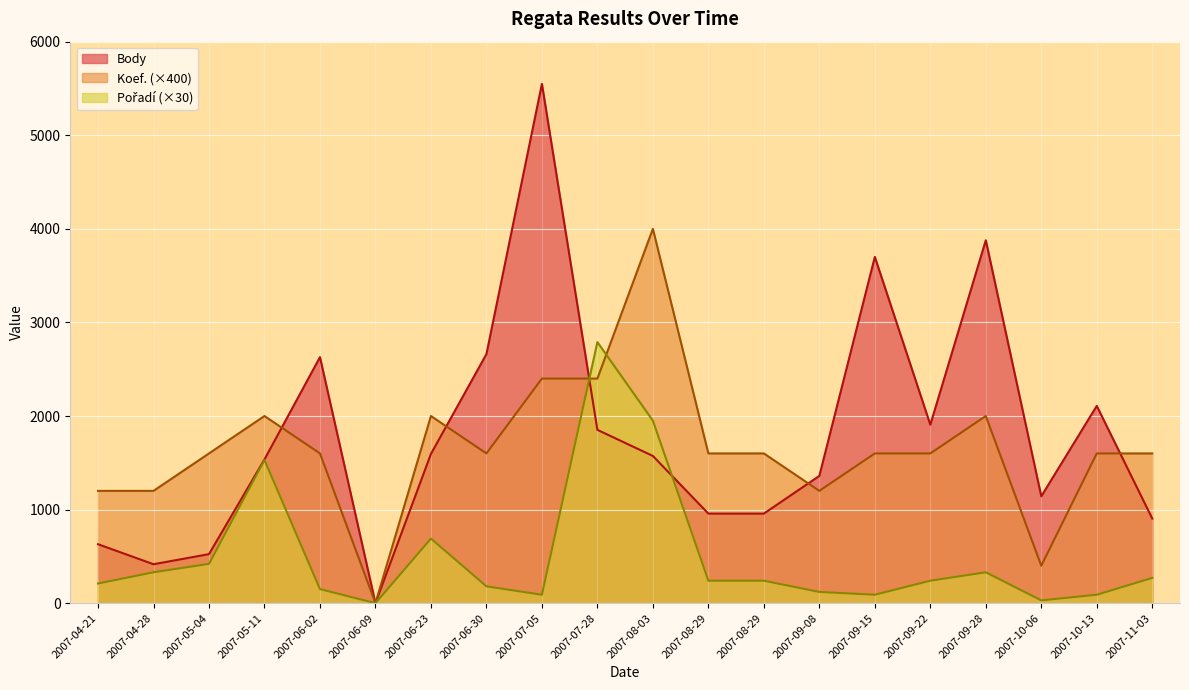

What is the label of the 20th point from the right?

2007-04-21